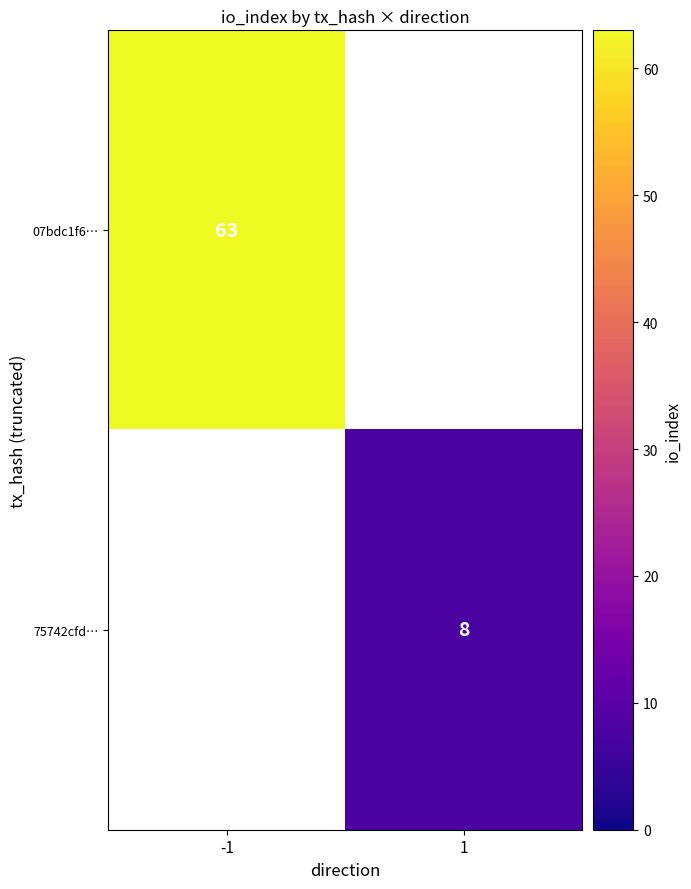

The 75742cfd… series shows 12 at 1. True or false?

False